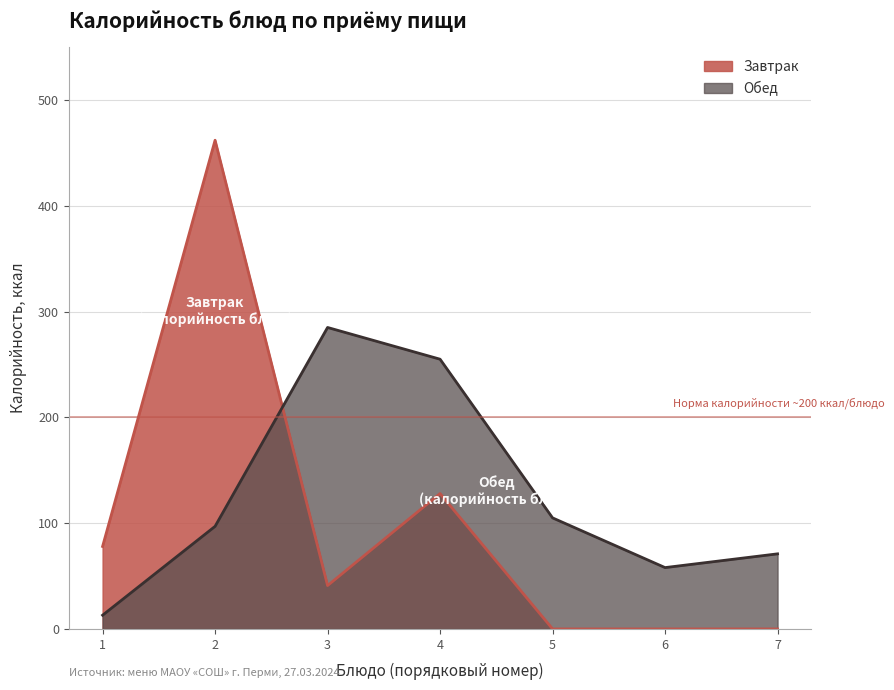

What is the difference between the maximum and minimum values?

272